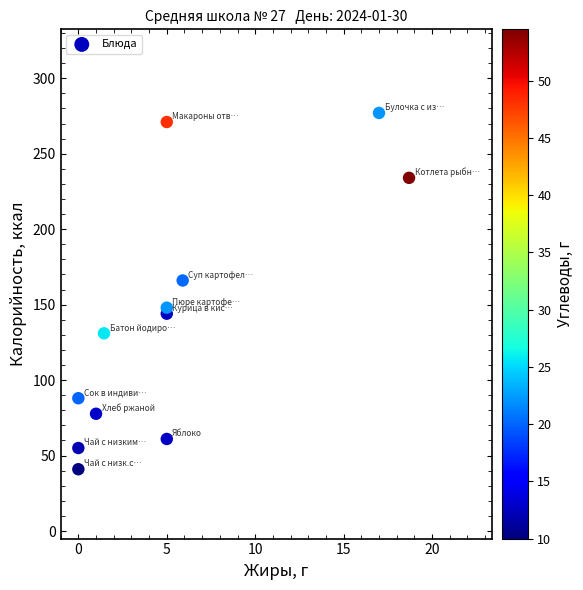

What is the average Y value?

141.1